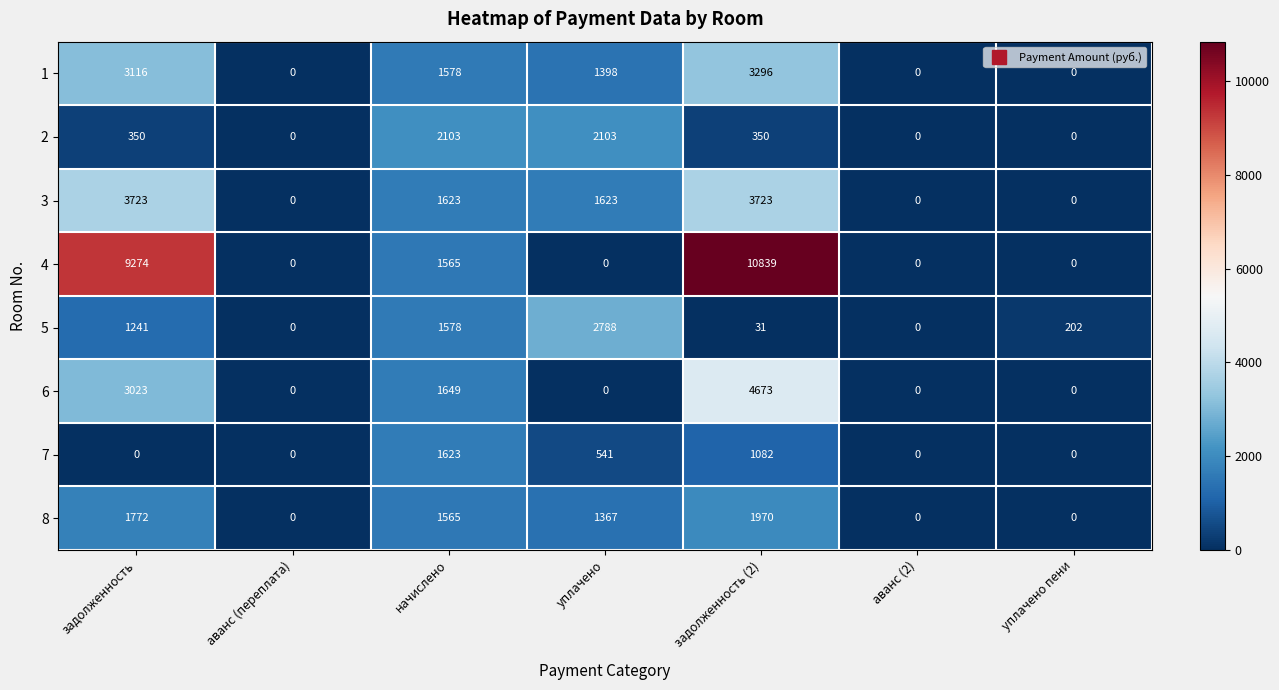

Count the number of data series in this chart.

8